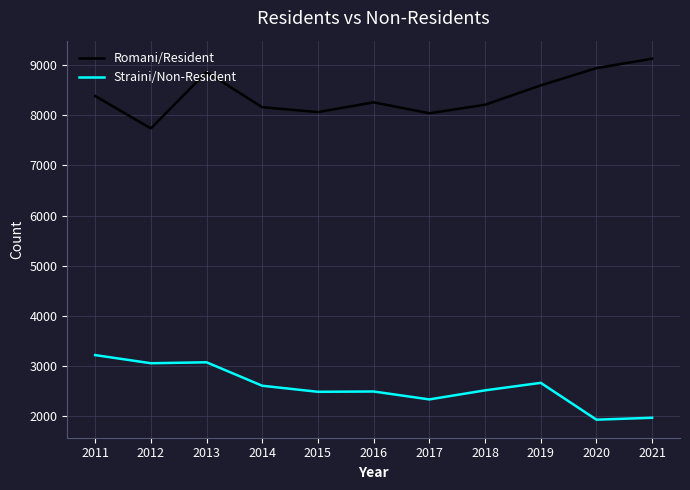

At which category does Romani/Resident reach its first local peak?

2013